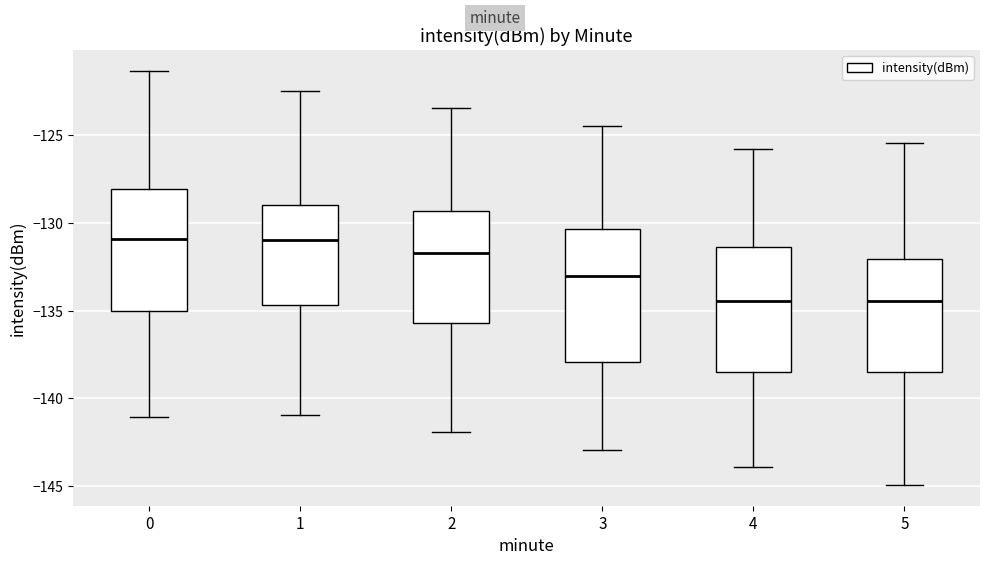

Reading left to right, transcribe this box plot: for each box, give where its median line is, the range the box spans, and where its two whiskers end, as read against the y-axis. The values are not printed on the chart, so give them approximately, as read against the axis.

0: median -131.0, box -135.0 to -128.0, whiskers -141.0 to -121.5
1: median -131.0, box -134.5 to -129.0, whiskers -141.0 to -122.5
2: median -131.5, box -135.5 to -129.5, whiskers -142.0 to -123.5
3: median -133.0, box -138.0 to -130.5, whiskers -143.0 to -124.5
4: median -134.5, box -138.5 to -131.5, whiskers -144.0 to -126.0
5: median -134.5, box -138.5 to -132.0, whiskers -145.0 to -125.5